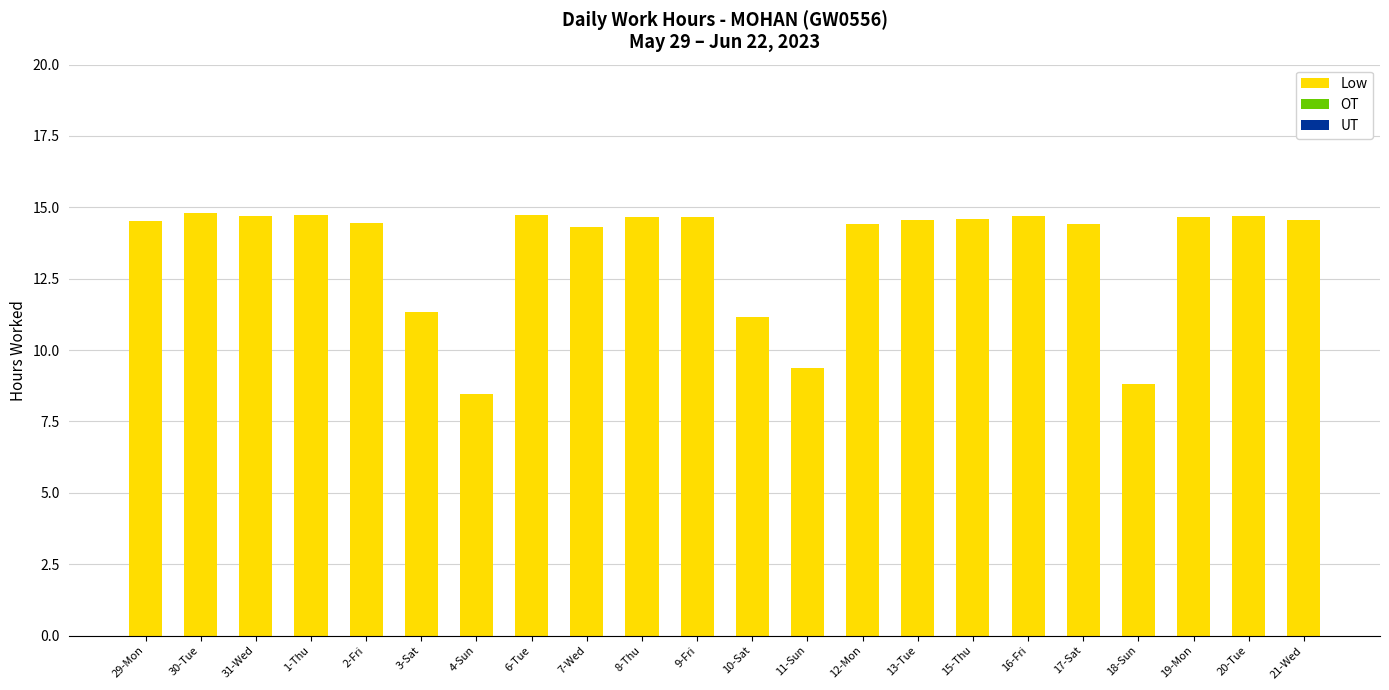

What position from the left is 7-Wed?

9